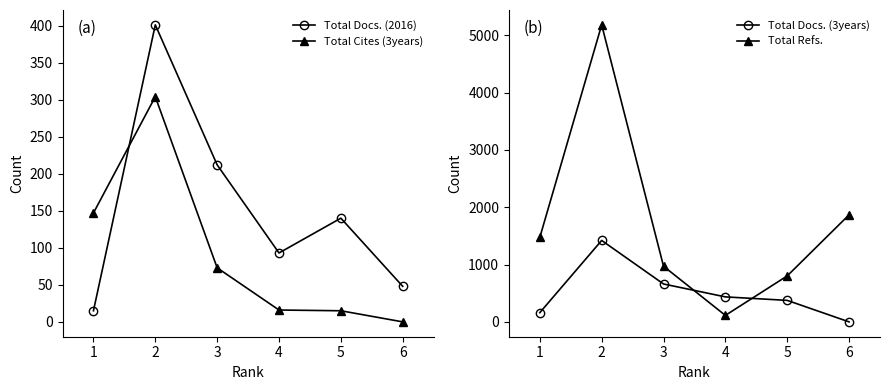

Which series has the largest total across all categories?

Total Refs.